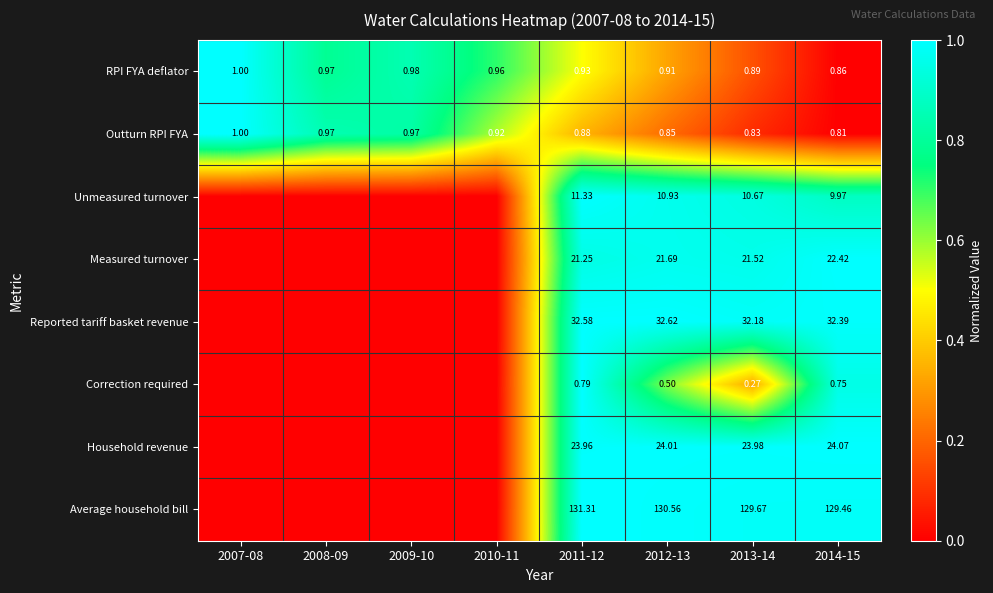

Count the RPI FYA deflator values in the range 0 to 1.

8